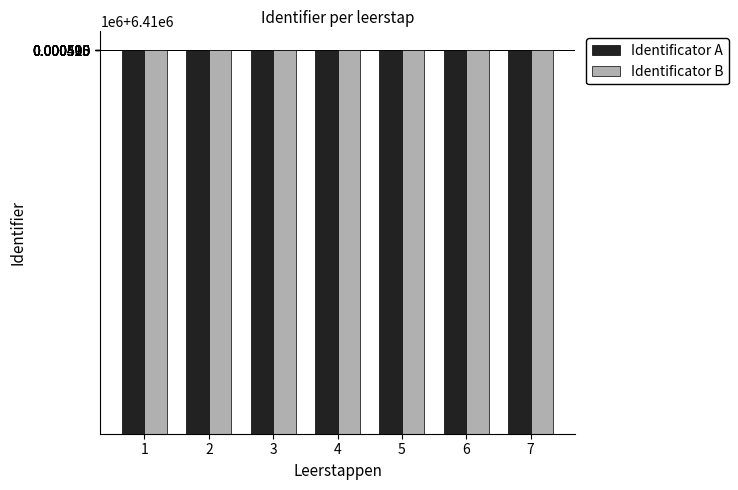

List the series in order of their peak value, highest first.

Identificator B, Identificator A